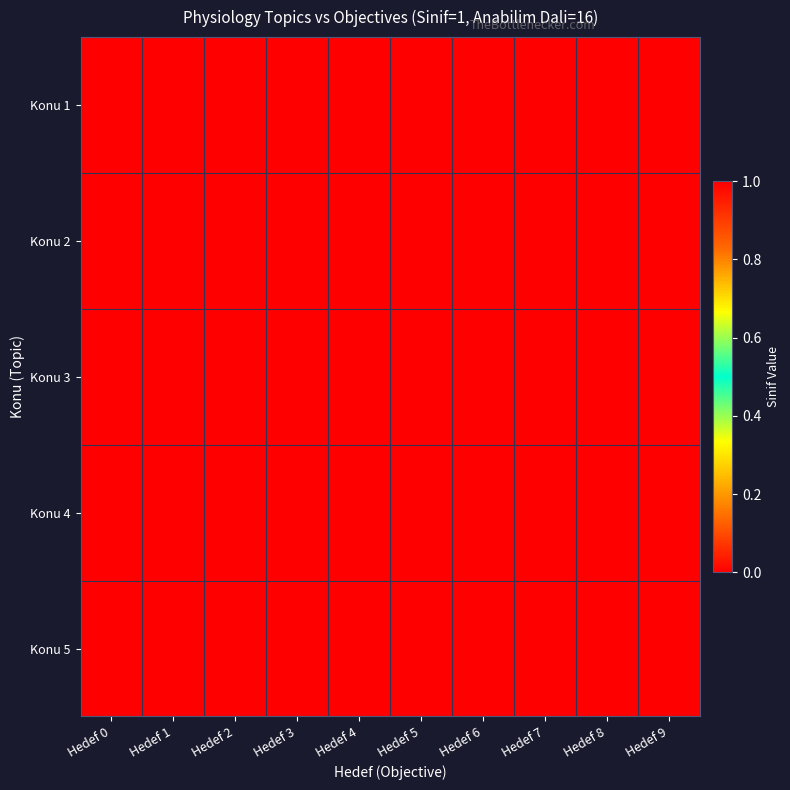

Reading left to right, transcribe all the data shown in this chart.

Konu 1: Hedef 0=1	Hedef 1=1	Hedef 2=1	Hedef 3=1	Hedef 4=1	Hedef 5=0	Hedef 6=0	Hedef 7=0	Hedef 8=0	Hedef 9=0
Konu 2: Hedef 0=1	Hedef 1=1	Hedef 2=1	Hedef 3=1	Hedef 4=1	Hedef 5=0	Hedef 6=0	Hedef 7=0	Hedef 8=0	Hedef 9=0
Konu 3: Hedef 0=1	Hedef 1=1	Hedef 2=1	Hedef 3=1	Hedef 4=1	Hedef 5=1	Hedef 6=1	Hedef 7=1	Hedef 8=1	Hedef 9=1
Konu 4: Hedef 0=1	Hedef 1=1	Hedef 2=0	Hedef 3=0	Hedef 4=0	Hedef 5=0	Hedef 6=0	Hedef 7=0	Hedef 8=0	Hedef 9=0
Konu 5: Hedef 0=1	Hedef 1=1	Hedef 2=1	Hedef 3=0	Hedef 4=0	Hedef 5=0	Hedef 6=0	Hedef 7=0	Hedef 8=0	Hedef 9=0